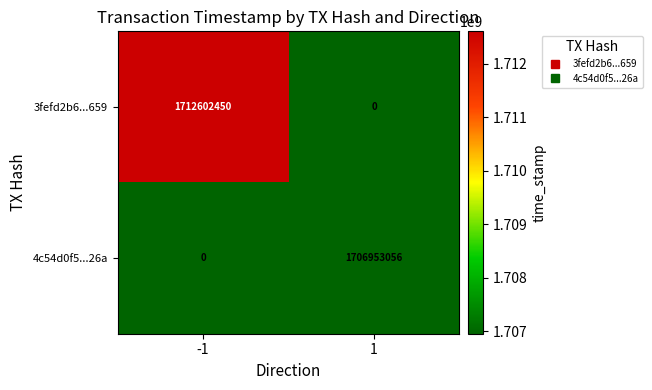

At how many categories does at least one series exceed 983053318?

2